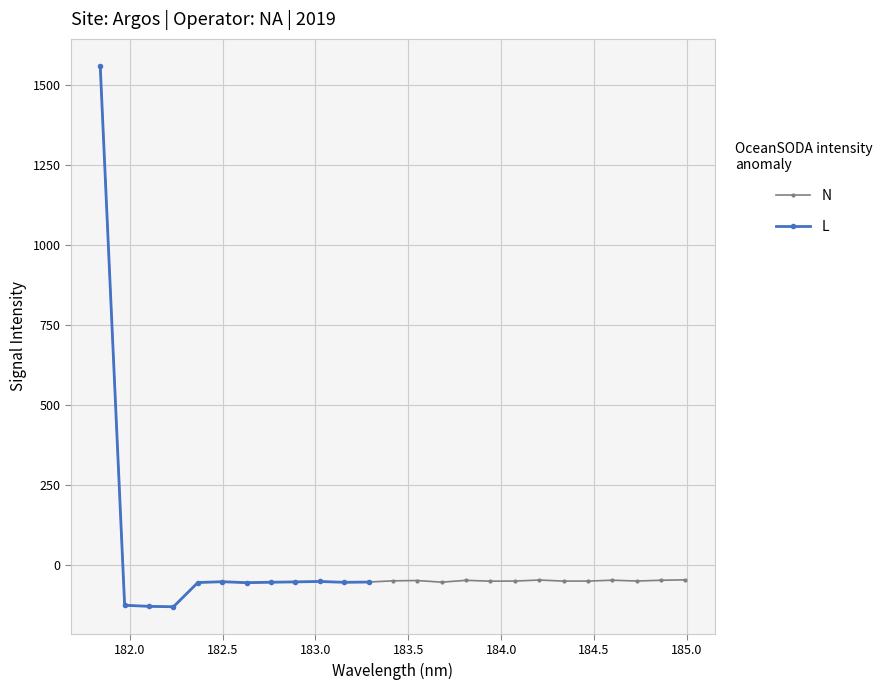

Is this an area chart (filled region under the line)?

No